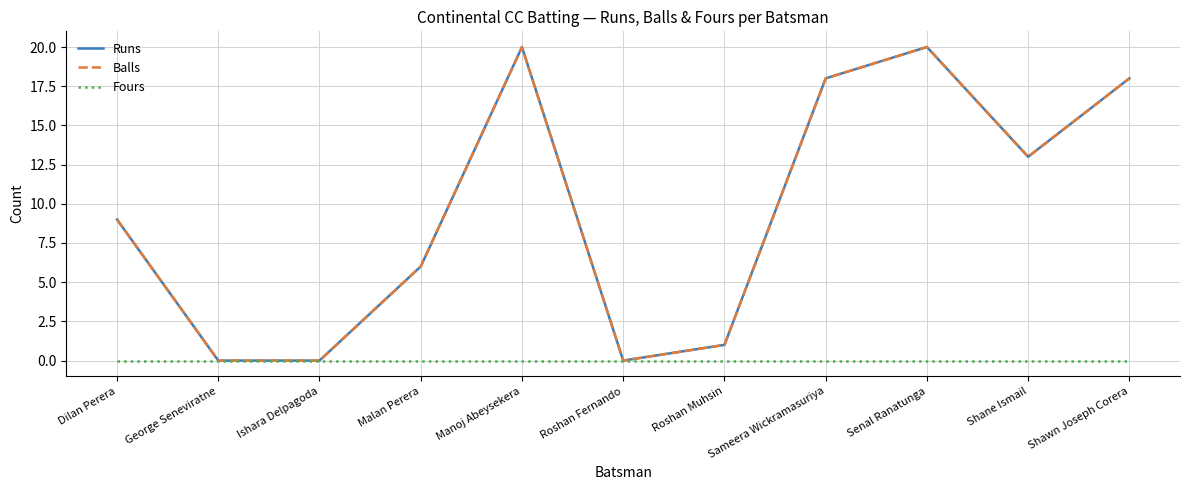

Reading left to right, extract all data points from this chart.

Runs: 9	0	0	6	20	0	1	18	20	13	18
Balls: 9	0	0	6	20	0	1	18	20	13	18
Fours: 0	0	0	0	0	0	0	0	0	0	0